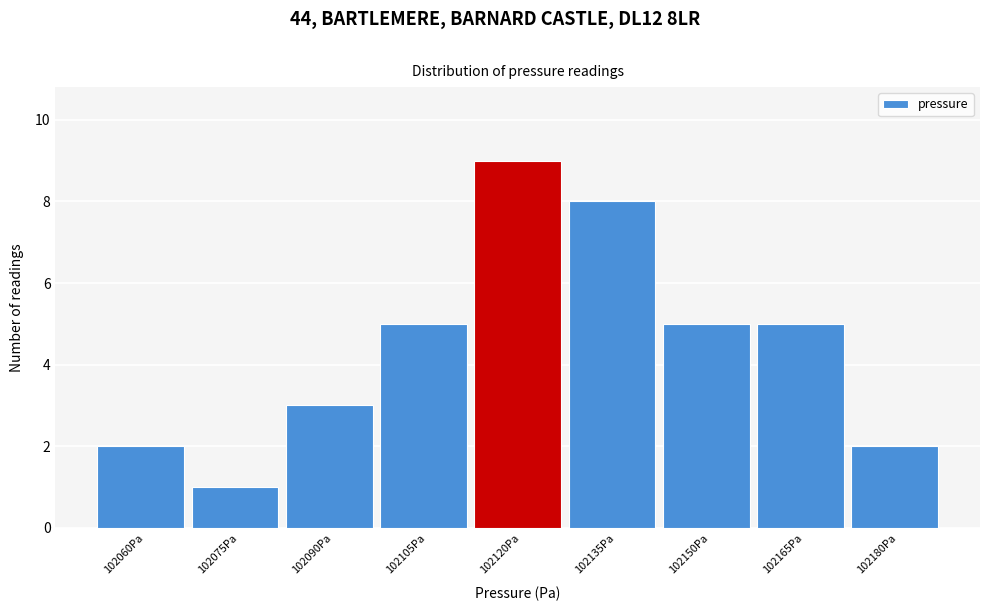

Reading left to right, extract all data points from this chart.

102060Pa=2	102075Pa=1	102090Pa=3	102105Pa=5	102120Pa=9	102135Pa=8	102150Pa=5	102165Pa=5	102180Pa=2